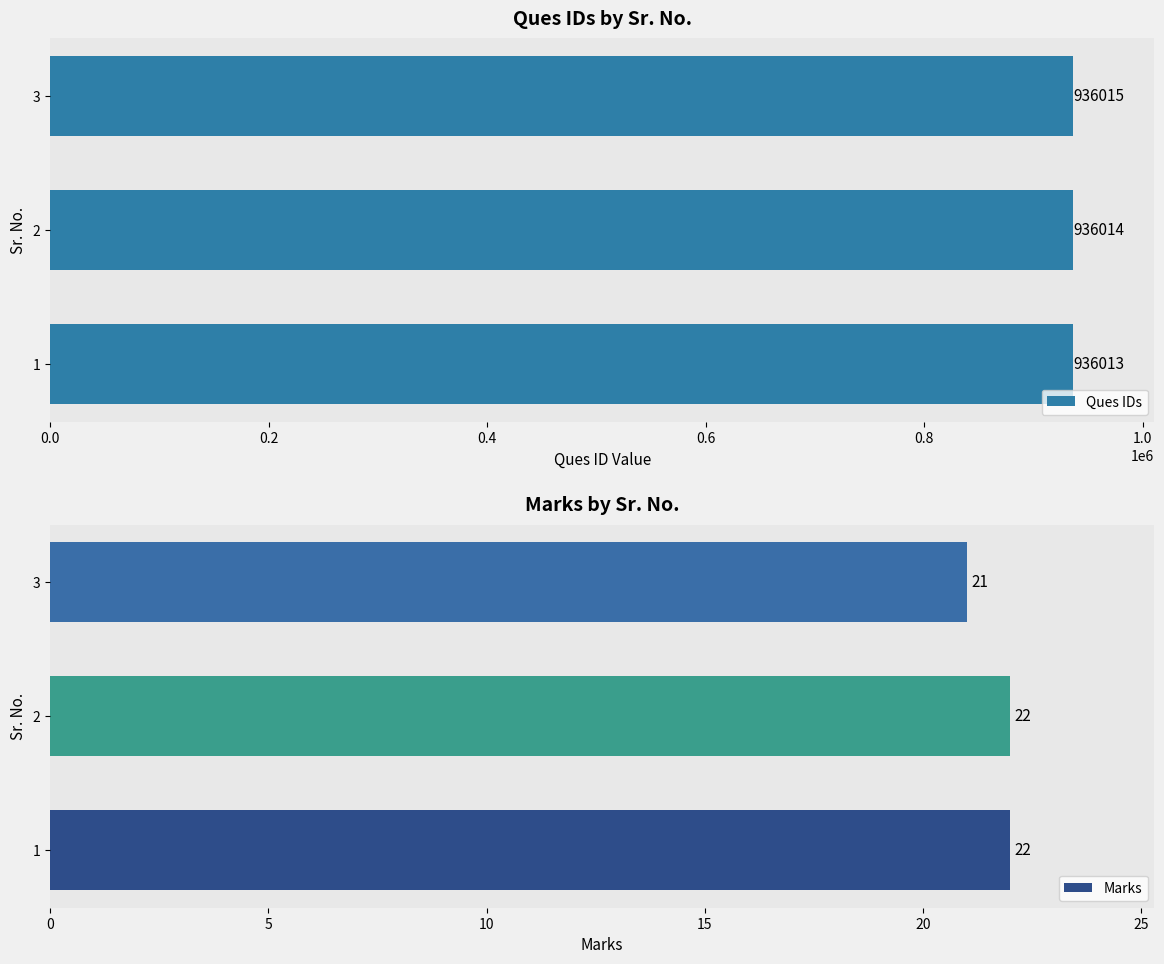

What is the difference between the maximum and second lowest values in the Ques IDs series?

1